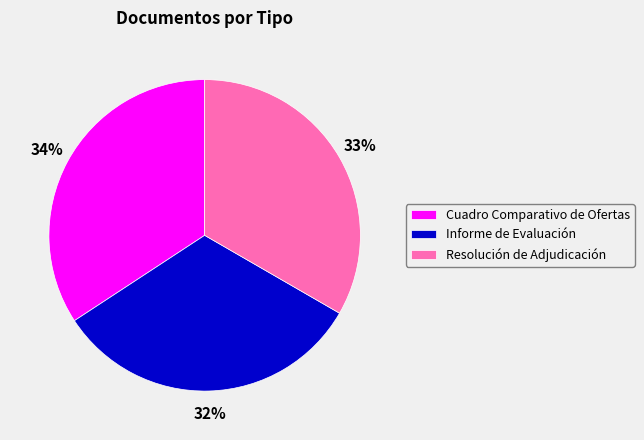

Between Informe de Evaluación and Cuadro Comparativo de Ofertas, which is larger?

Cuadro Comparativo de Ofertas